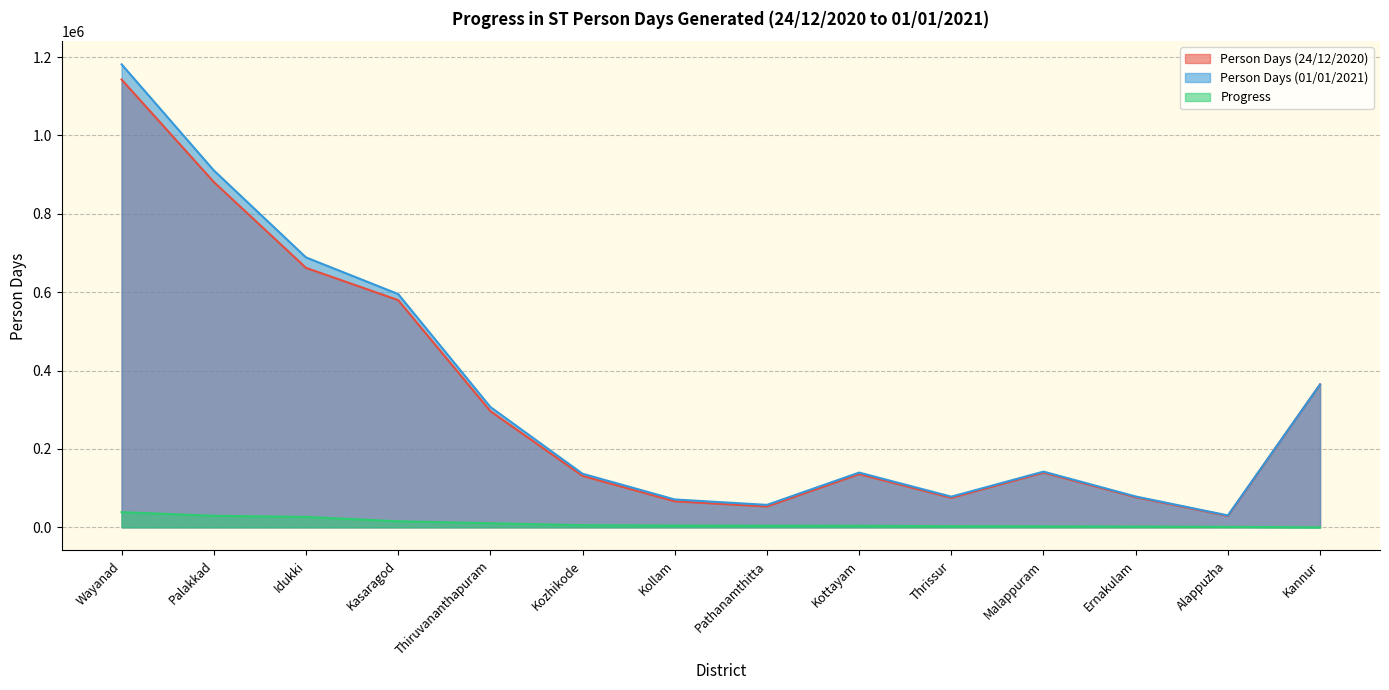

Reading left to right, list all the values displayed in this chart.

Person Days (24/12/2020): Wayanad=1142768	Palakkad=881426	Idukki=662222	Kasaragod=579842	Thiruvananthapuram=296655	Kozhikode=131314	Kollam=66505	Pathanamthitta=53178	Kottayam=135803	Thrissur=75362	Malappuram=139673	Ernakulam=76976	Alappuzha=29194	Kannur=364760
Person Days (01/01/2021): Wayanad=1181540	Palakkad=910930	Idukki=688894	Kasaragod=595338	Thiruvananthapuram=307138	Kozhikode=136793	Kollam=71134	Pathanamthitta=57312	Kottayam=139763	Thrissur=78293	Malappuram=142220	Ernakulam=78757	Alappuzha=30465	Kannur=364760
Progress: Wayanad=38772	Palakkad=29504	Idukki=26672	Kasaragod=15496	Thiruvananthapuram=10483	Kozhikode=5479	Kollam=4629	Pathanamthitta=4134	Kottayam=3960	Thrissur=2931	Malappuram=2547	Ernakulam=1781	Alappuzha=1271	Kannur=0